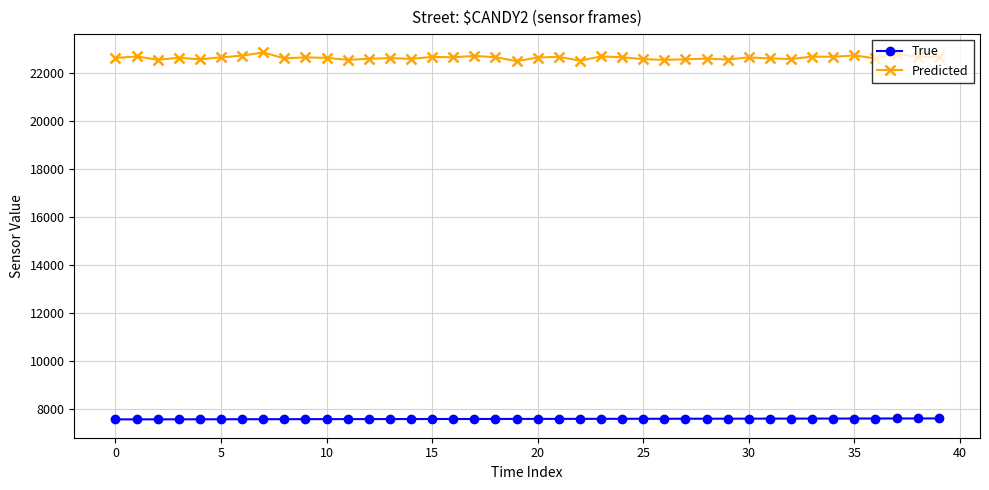

How many values in the True series are below 7587?

20